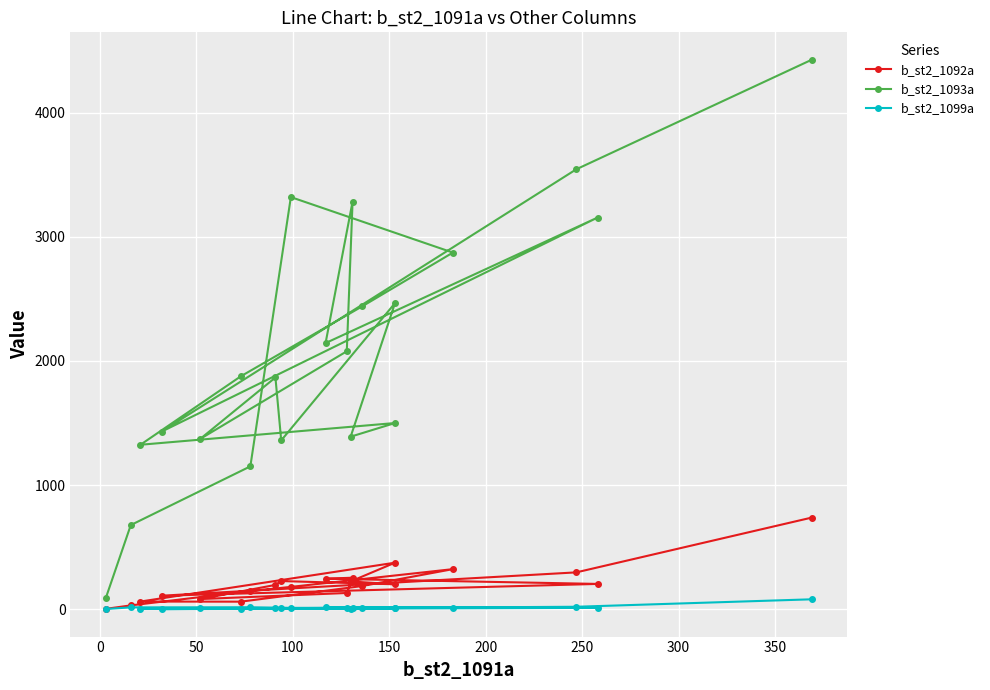

Is the value of b_st2_1099a at 150 greater than the value of b_st2_1092a at 0?

No